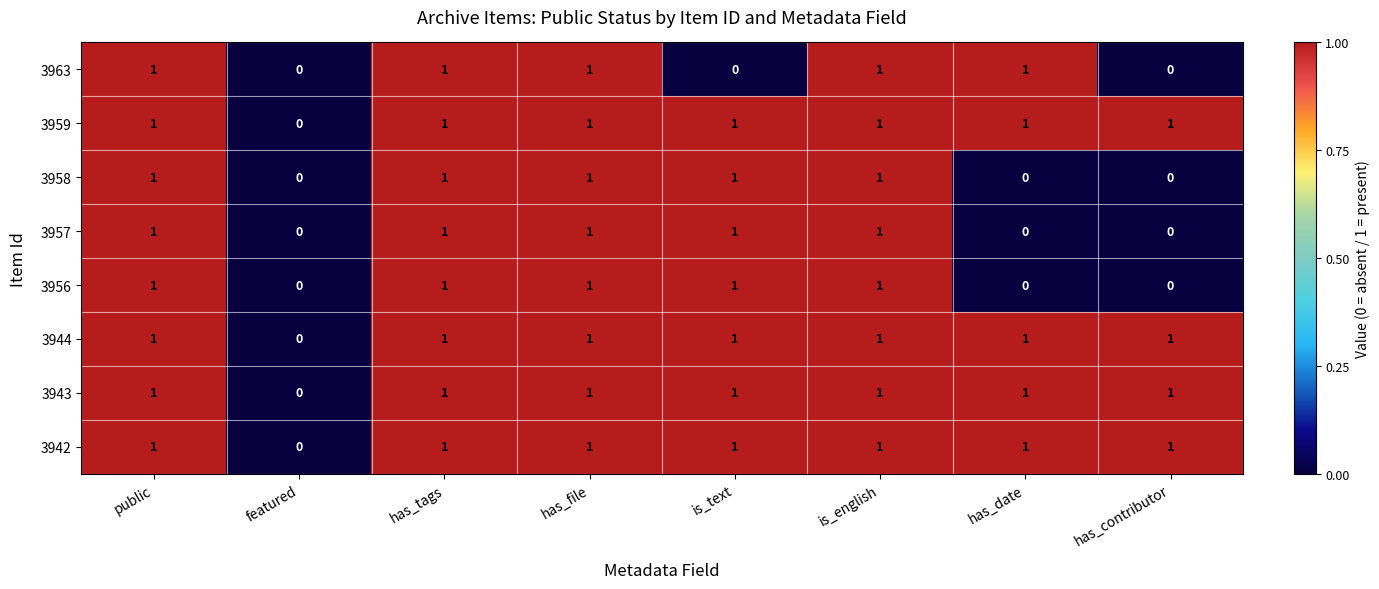

At which label is 3942 closest to 0?

featured